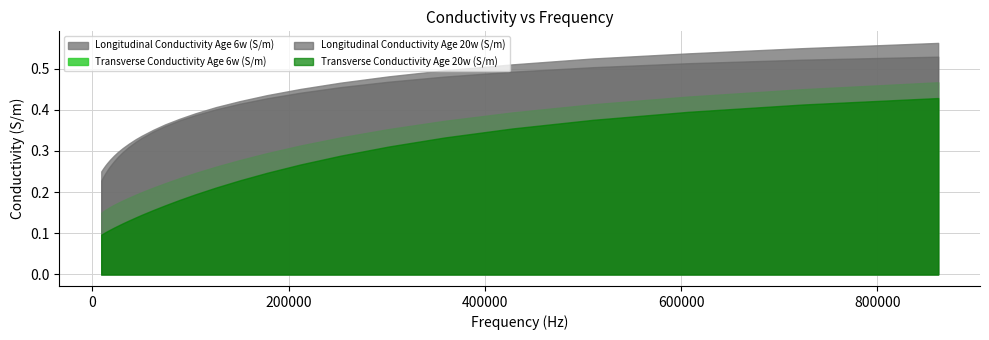

What is the difference between the highest and lowest values at 26000?

0.2